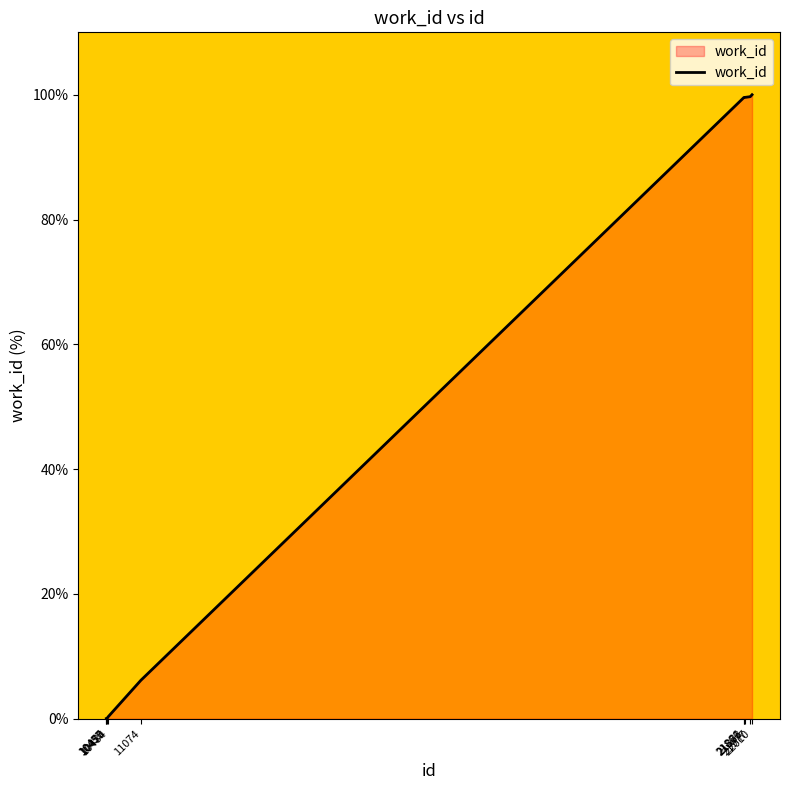

Reading right to left, what are all the values shown in this chart?

22010=100.0	21977=99.7	21883=99.6	21871=99.6	21866=99.6	11074=6.2	10484=0.3	10470=0.0	10457=0.0	10455=0.0